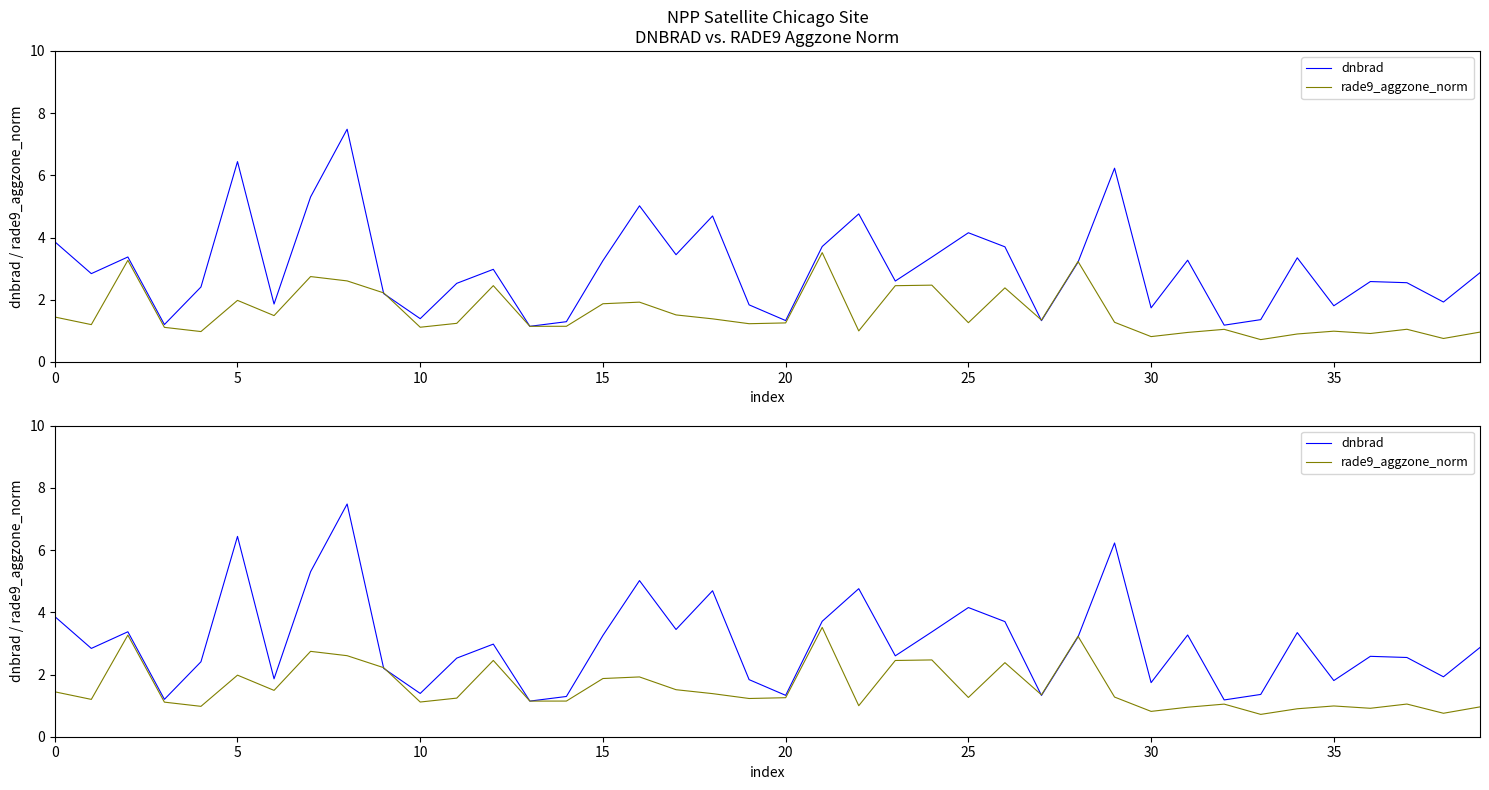

What is the value of the rade9_aggzone_norm point at the 7th from the left?

1.5